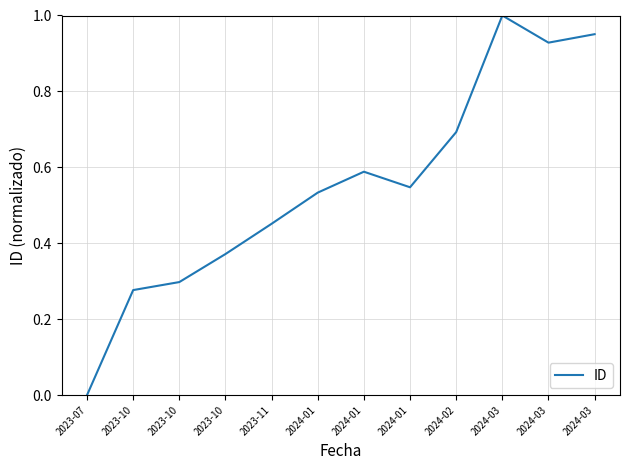

True or false: the data shows 0.5 at 2023-10.

False